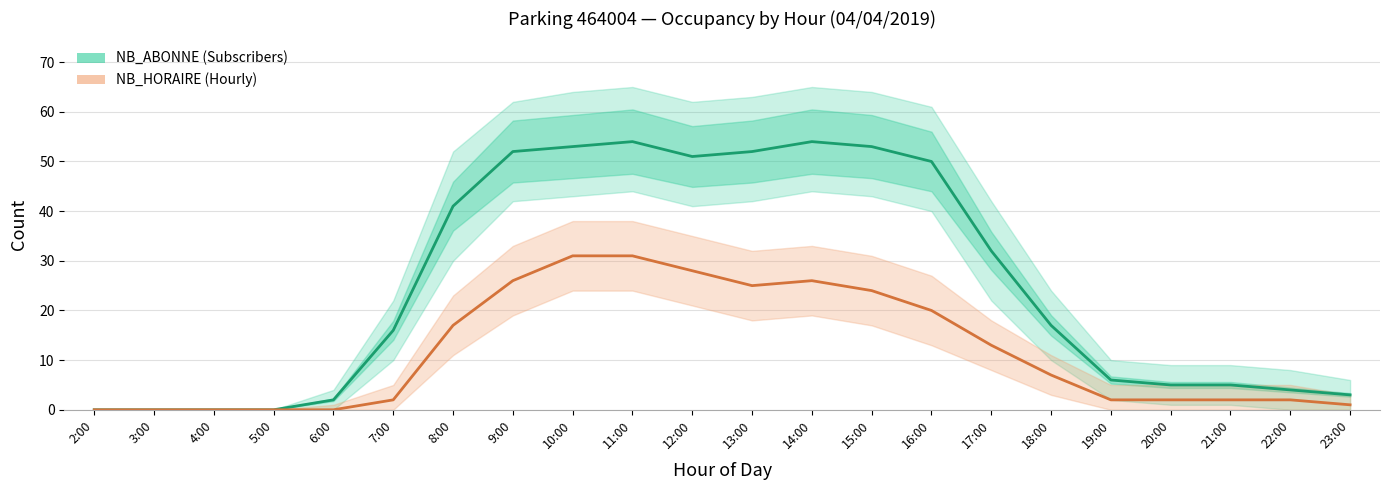

True or false: NB_HORAIRE (Hourly) has a value of 4 at 22:00.

False